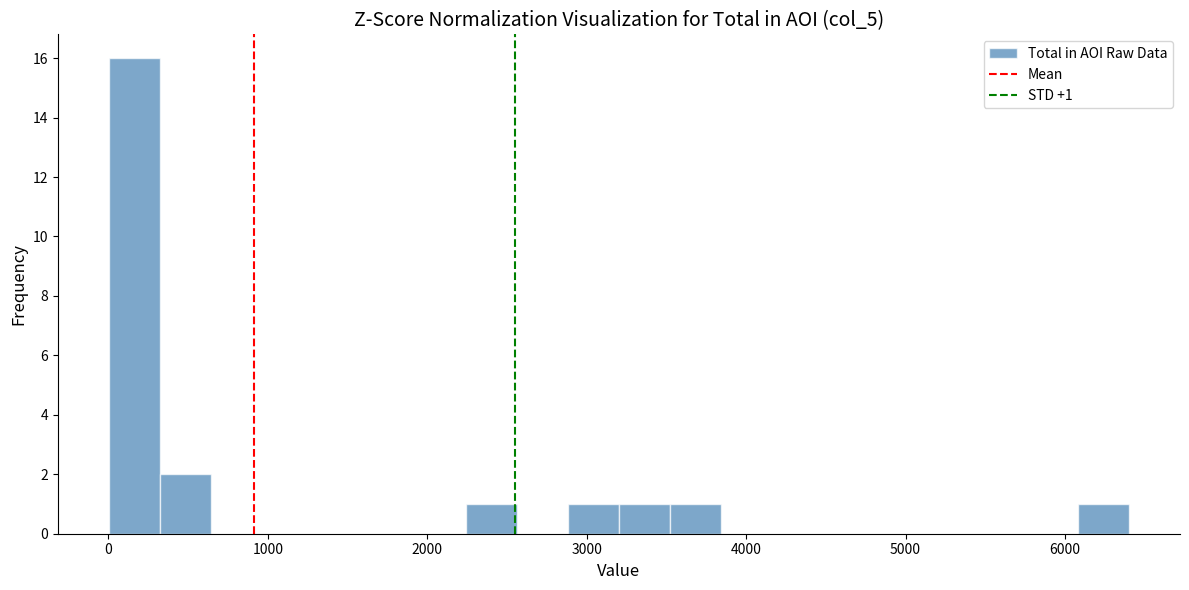

Around what value on the x-axis is the tallest bar? Give the approximate position of its centre, as read against the axis.

200